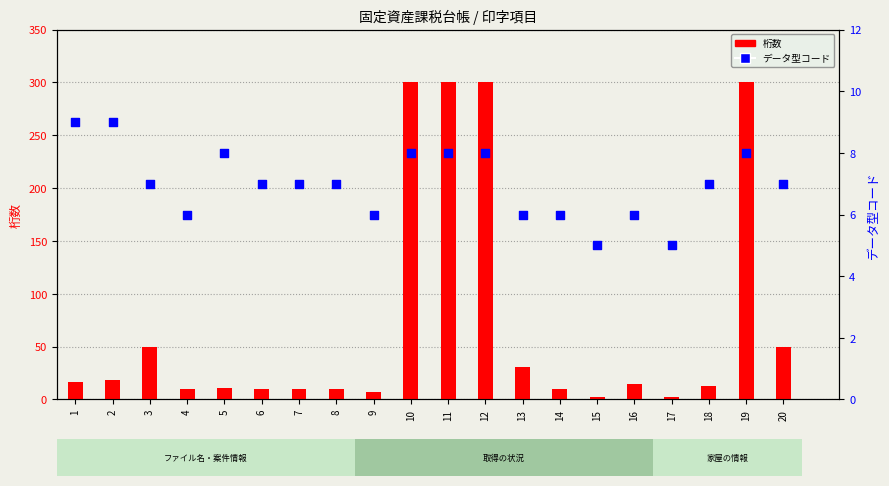

Is the value of データ型コード at 8 greater than the value of 桁数 at 10?

No